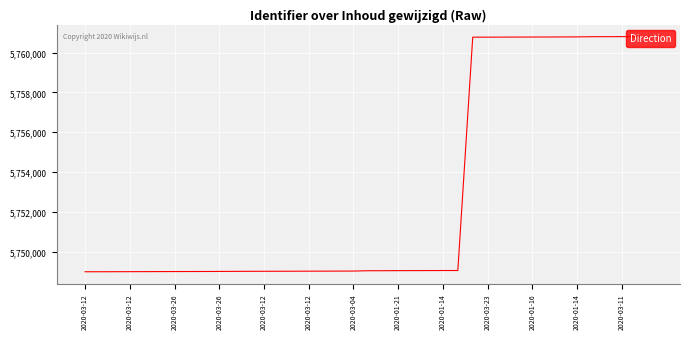

What is the difference between the maximum and minimum values?

11830